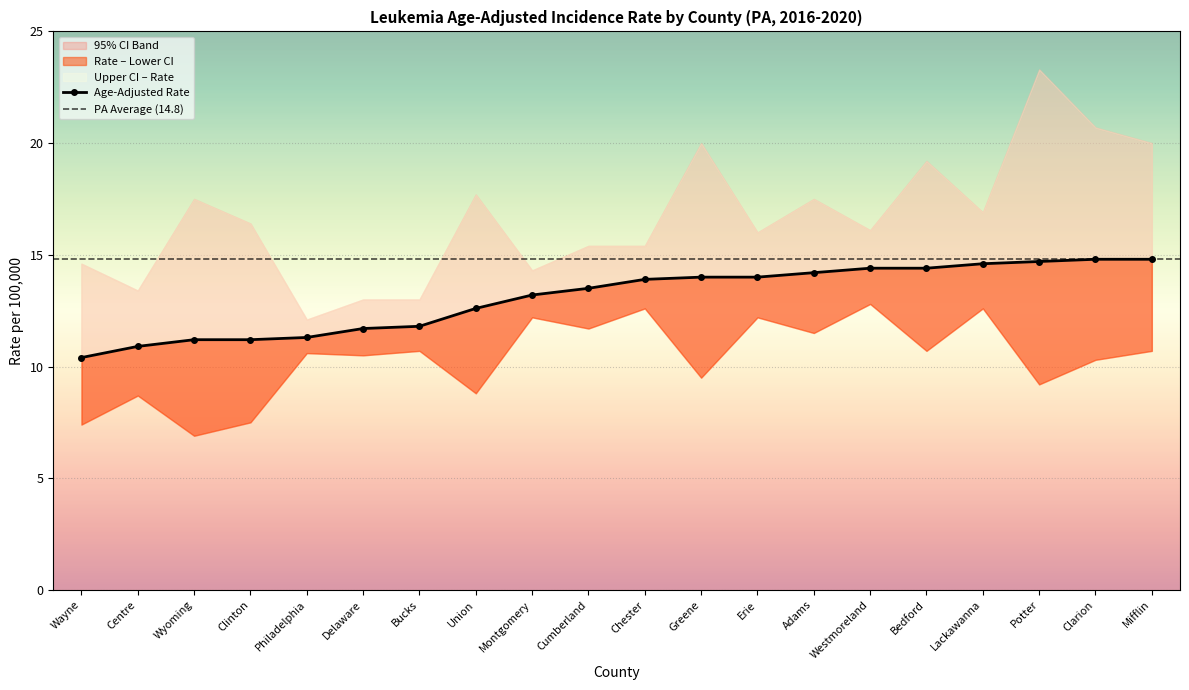

What position from the left is Adams?

14